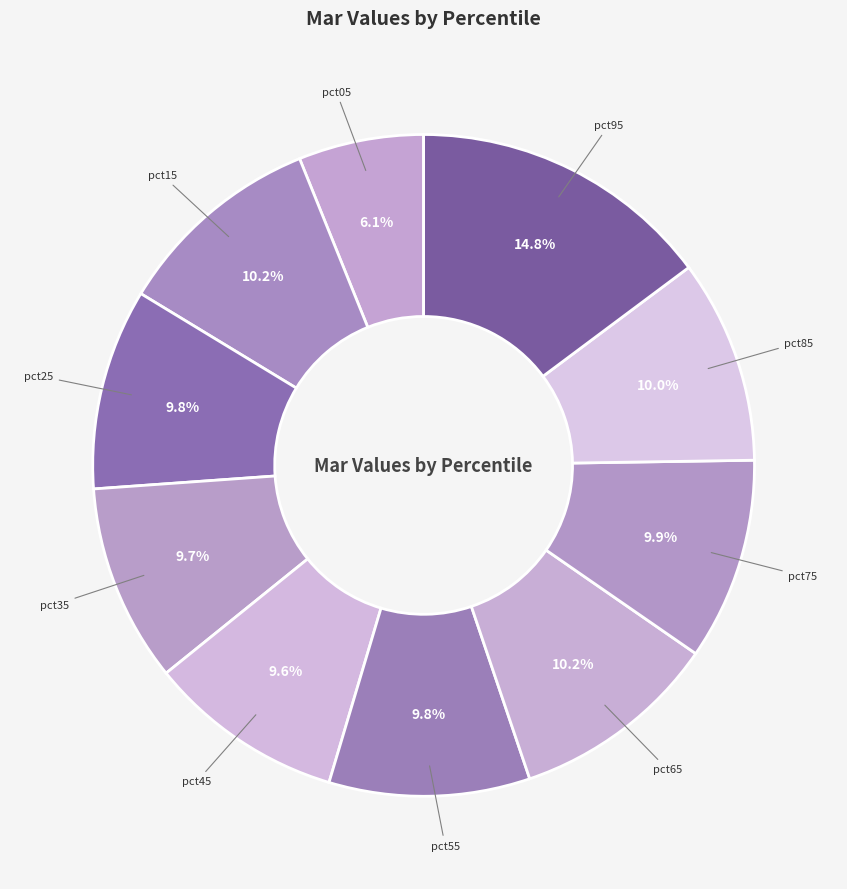

What percentage is NOT represented by pct15?

89.8%